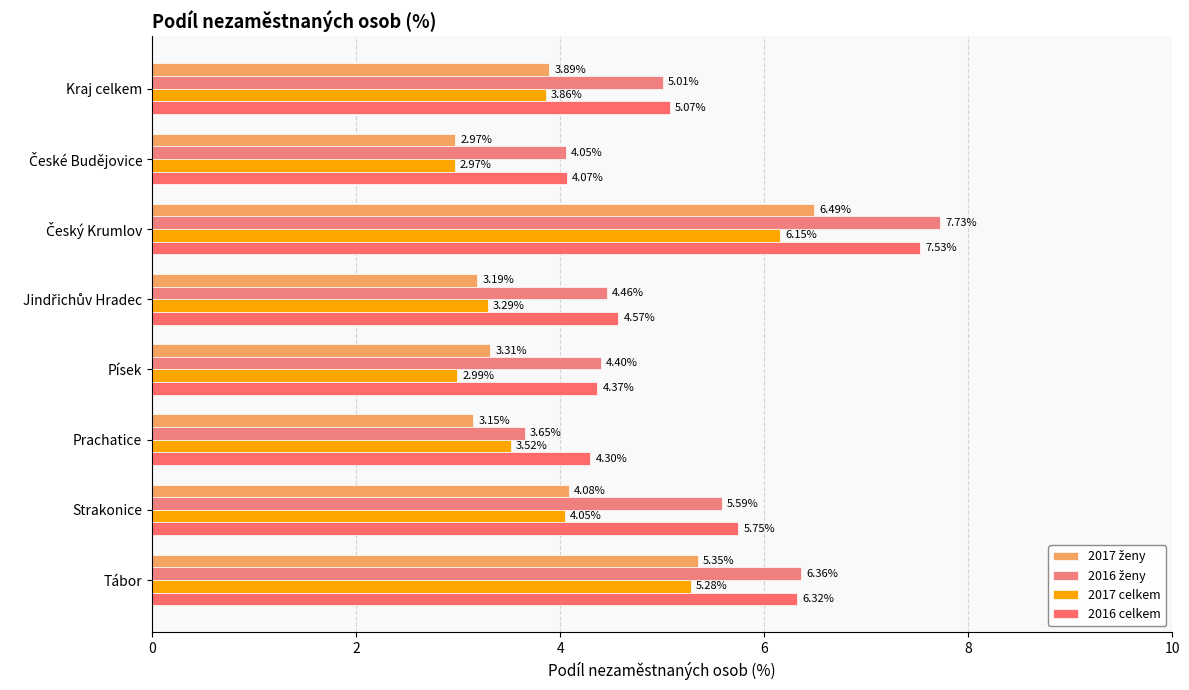

Reading left to right, extract all data points from this chart.

2017 ženy: 3.9	3.0	6.5	3.2	3.3	3.1	4.1	5.3
2016 ženy: 5.0	4.1	7.7	4.5	4.4	3.7	5.6	6.4
2017 celkem: 3.9	3.0	6.2	3.3	3.0	3.5	4.0	5.3
2016 celkem: 5.1	4.1	7.5	4.6	4.4	4.3	5.7	6.3